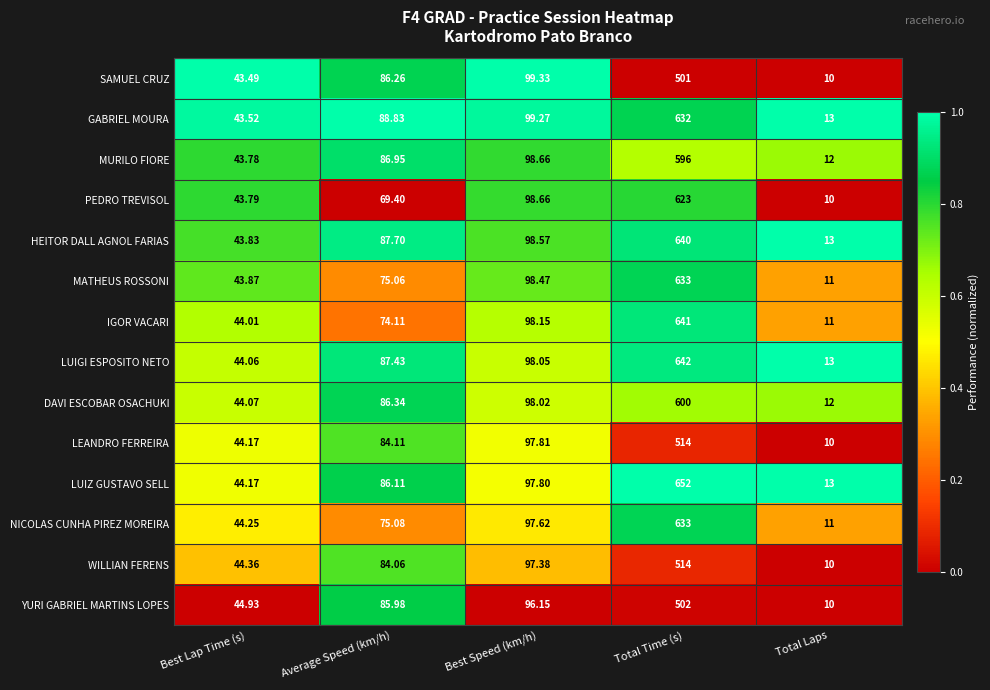

How many categories are shown in the chart?

5